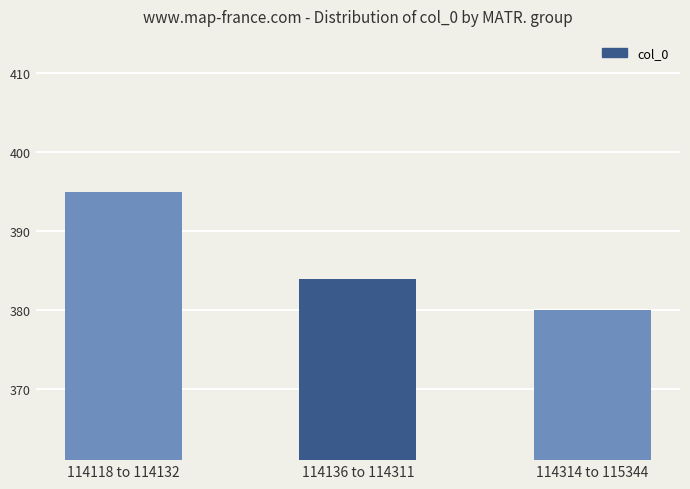

What is the greatest value displayed?

395